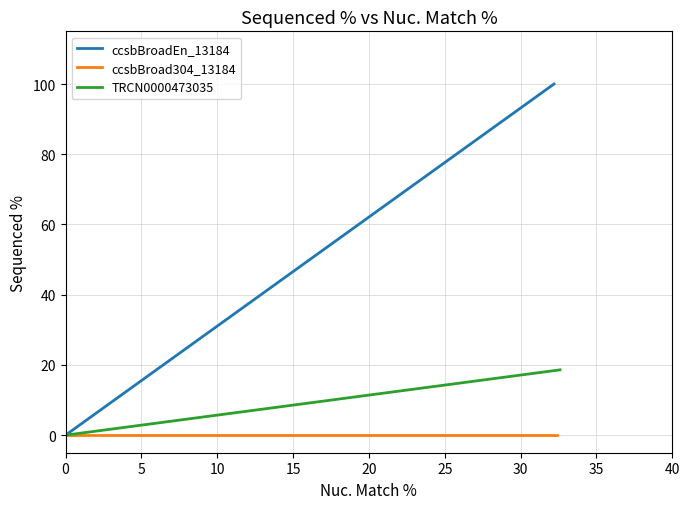

The value of TRCN0000473035 at 0 is -11.5. True or false?

False